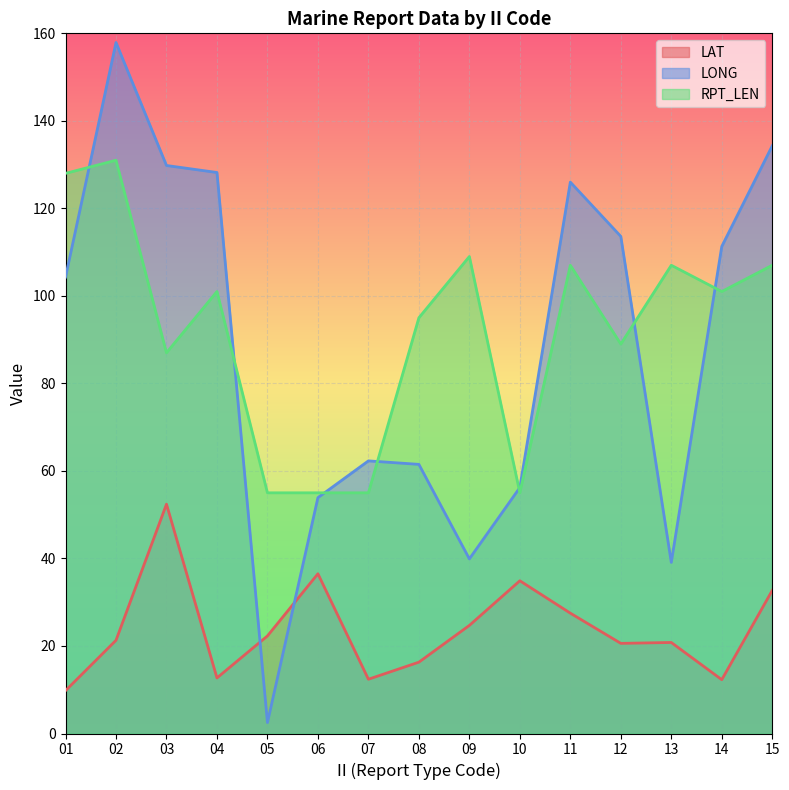

How many lines are shown in the chart?

3